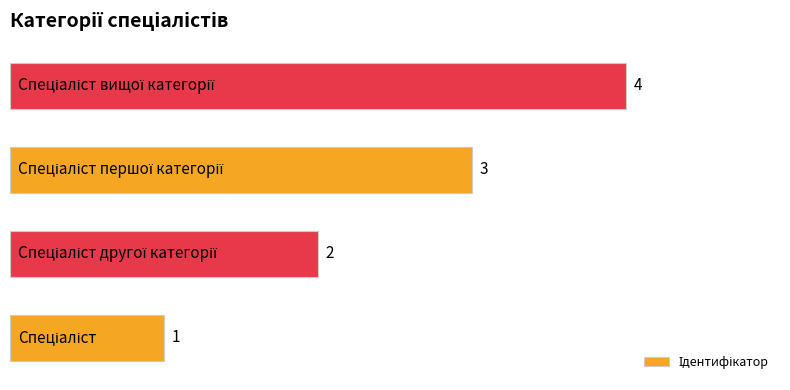

How many data points does each series have?

4